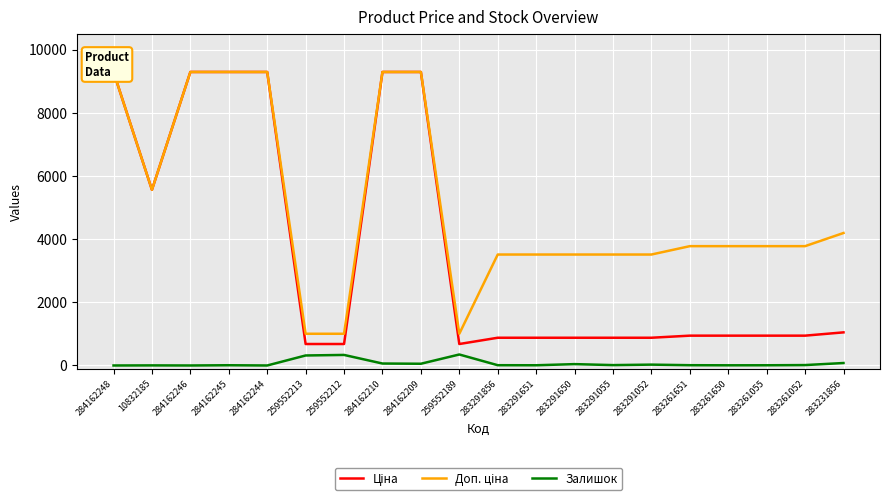

At which category does Ціна reach its first local valley?

10832185